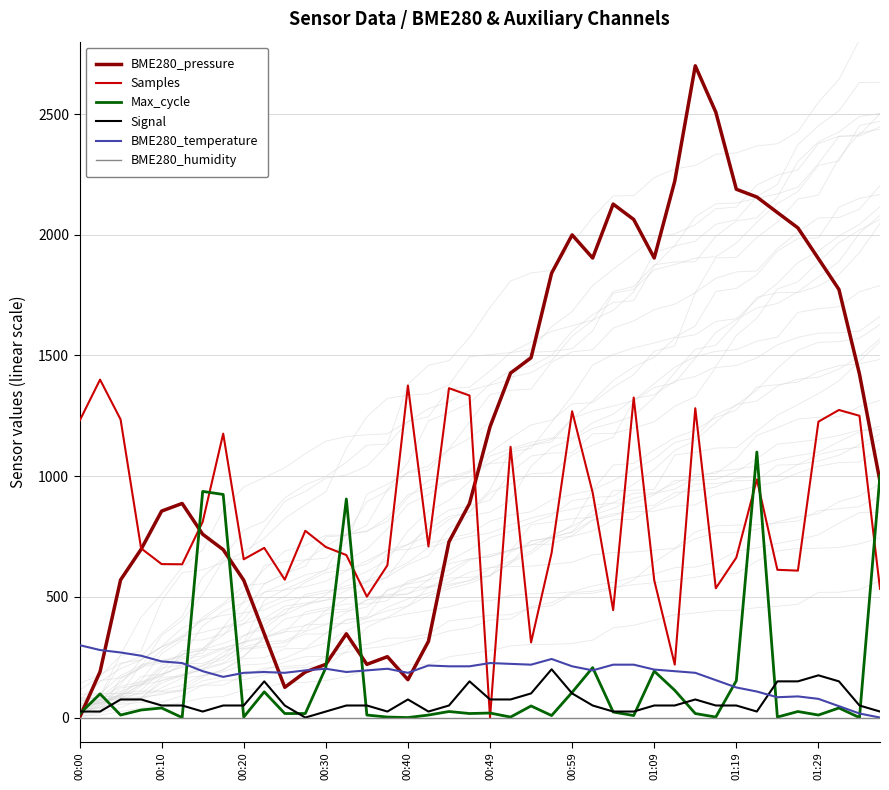

What is the difference between the maximum and minimum values in the BME280_temperature series?

300.0